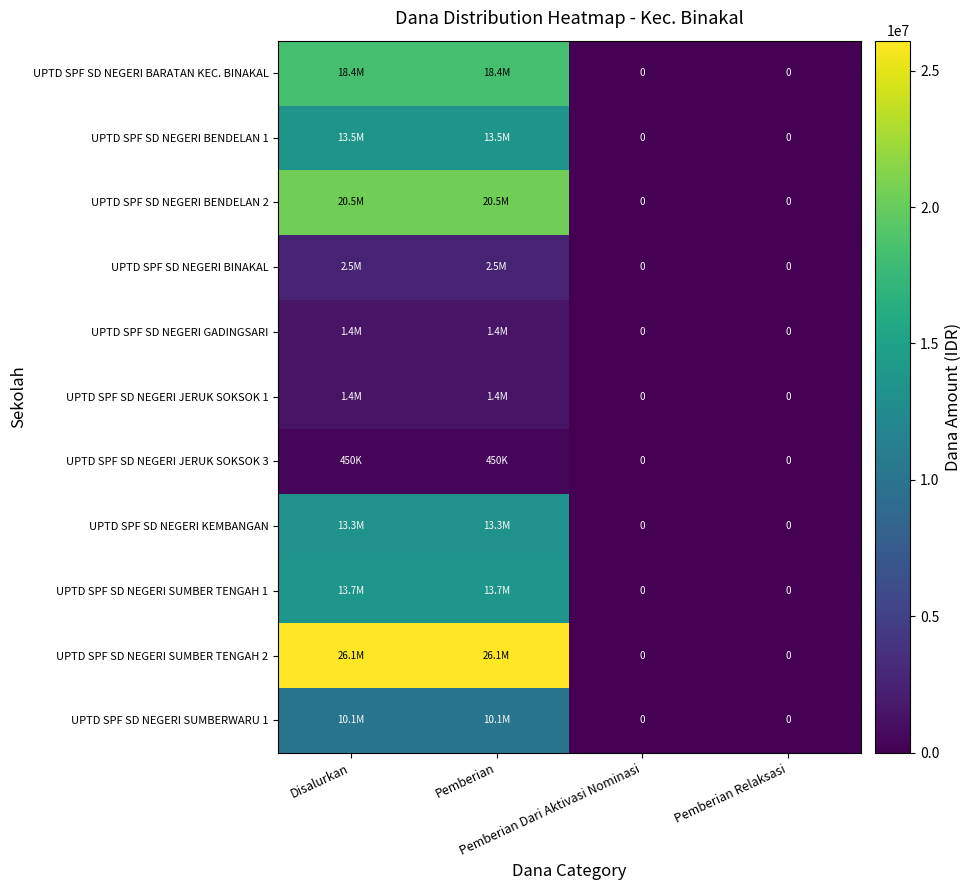

What is the difference between the UPTD SPF SD NEGERI KEMBANGAN values at Pemberian Dari Aktivasi Nominasi and Pemberian?

13275000